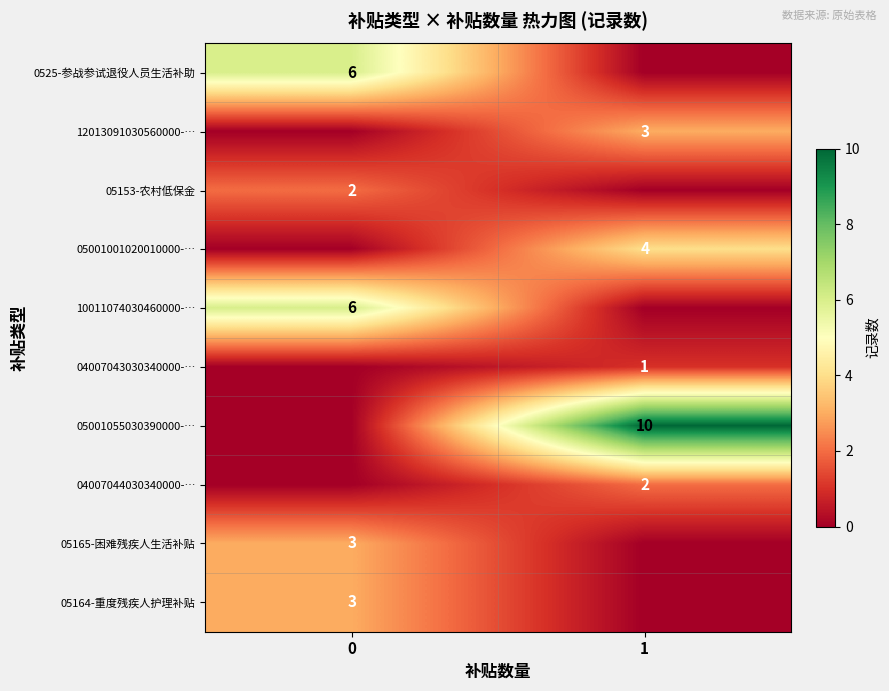

Is it true that 10011074030460000-… equals 6 at 0?

True